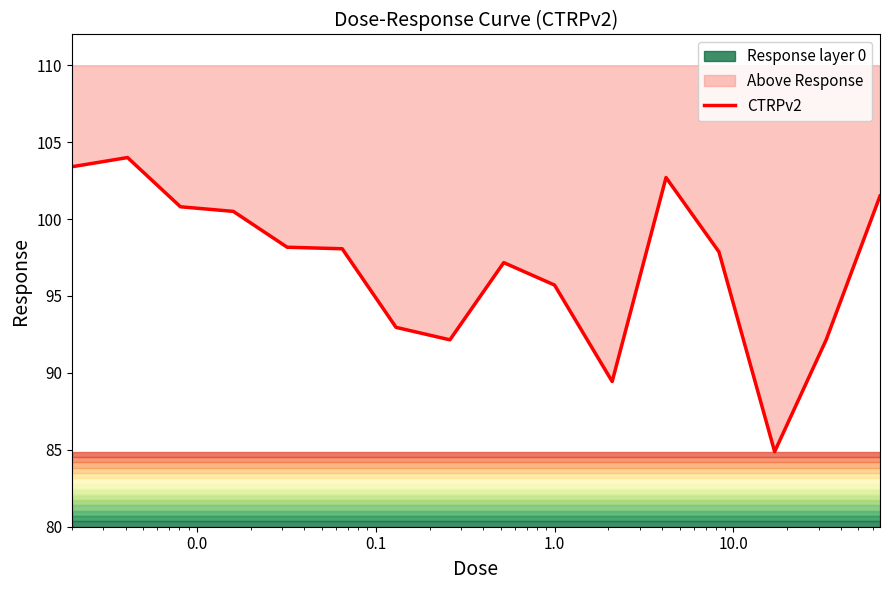

How many data points does each series have?

16